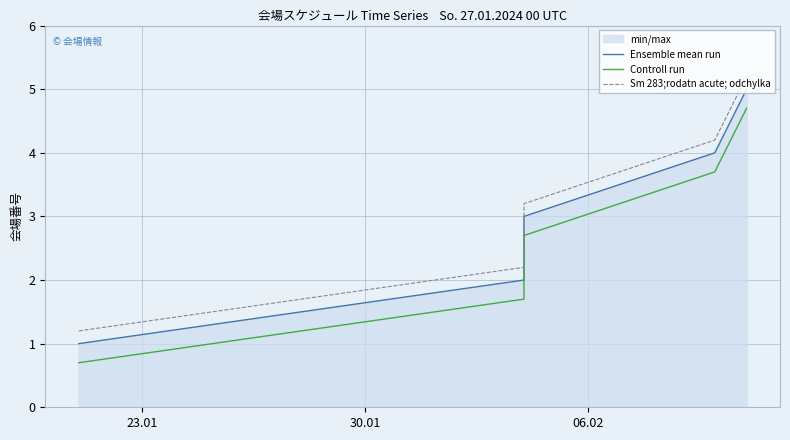

What is the label of the 1st point from the left?

23.01